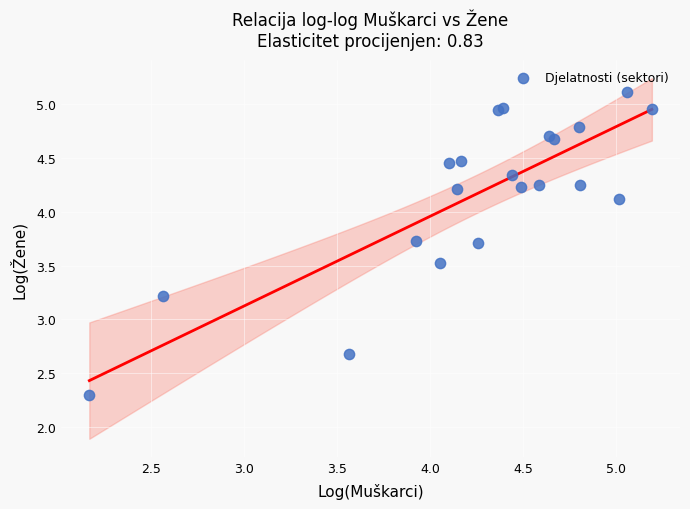

What Y value in the scatter plot is closest to 3?

3.2